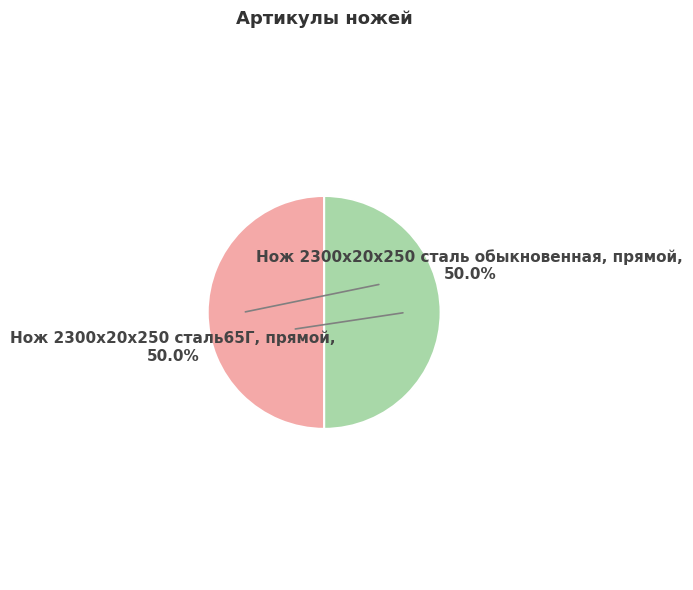

What is the ratio of the value at Нож 2300х20х250 сталь65Г, прямой to the value at Нож 2300х20х250 сталь обыкновенная, прямой?

1.0